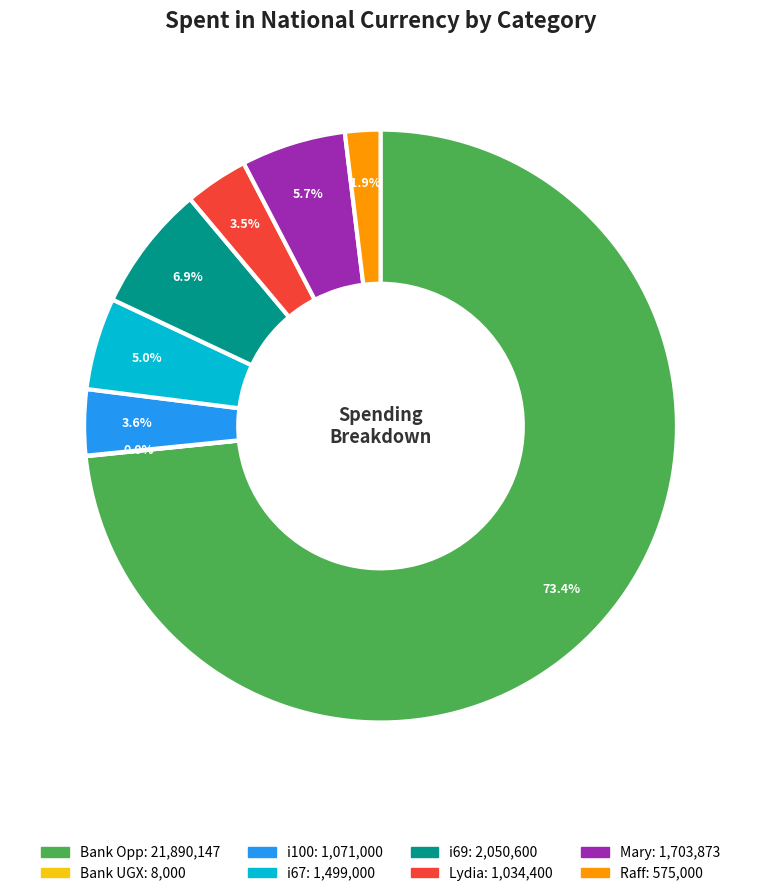

Is it true that i100 is 4% of the pie?

True